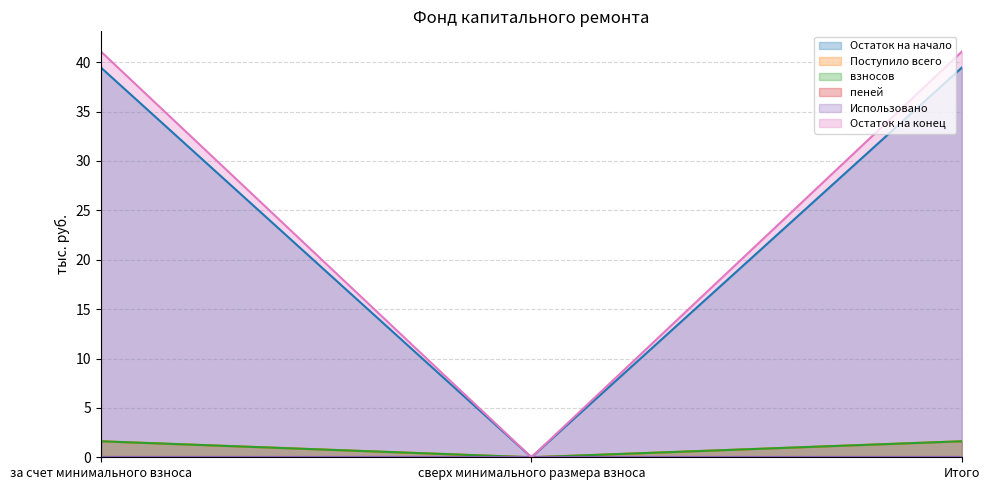

Does the chart have visible grid lines?

Yes